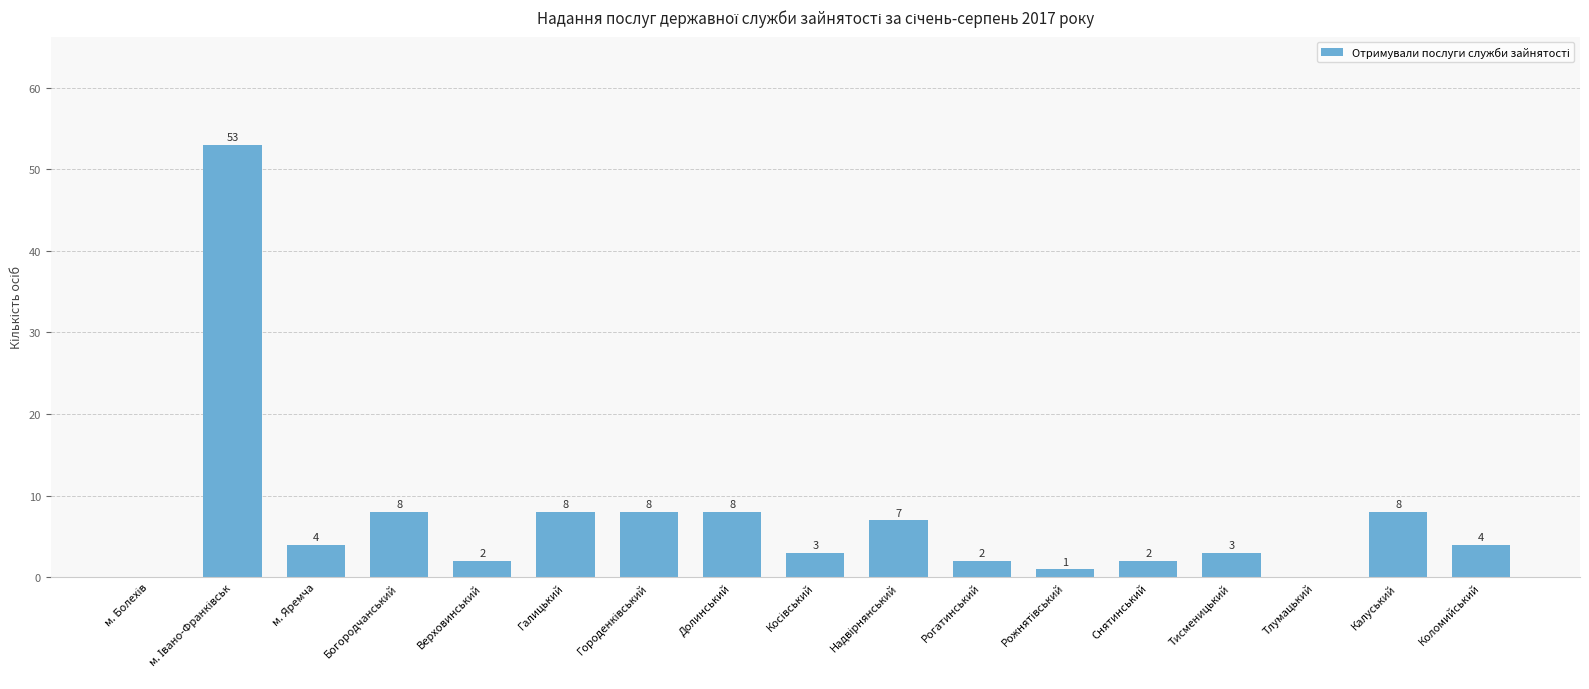

What is the maximum value shown in the chart?

53